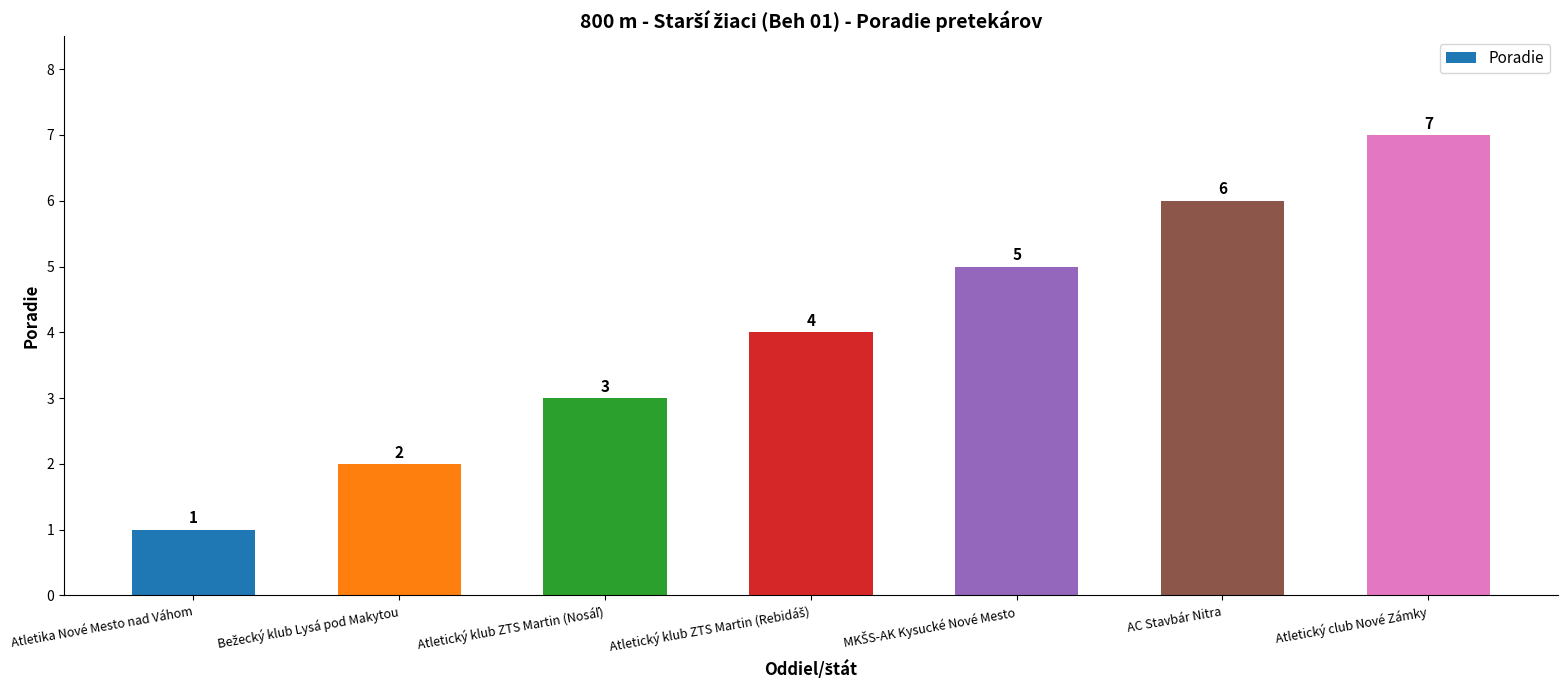

Are the bars grouped side by side (vs. stacked)?

No